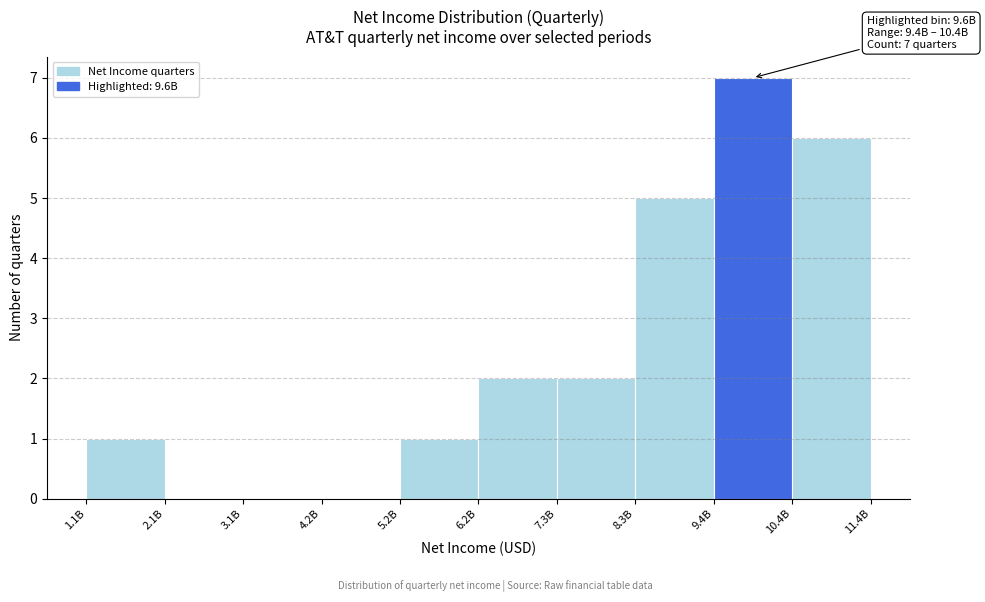

Reading left to right, what are all the values shown in this chart?

1.1B=1	2.1B=0	3.1B=0	4.2B=0	5.2B=1	6.2B=2	7.3B=2	8.3B=5	9.4B=7	10.4B=6